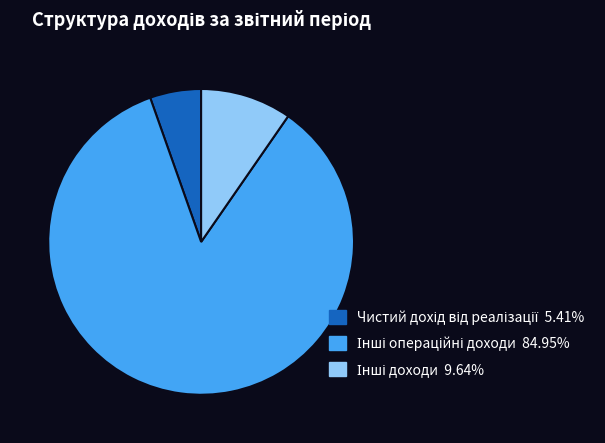

Do Інші доходи and Інші операційні доходи together represent more than half of the pie?

Yes